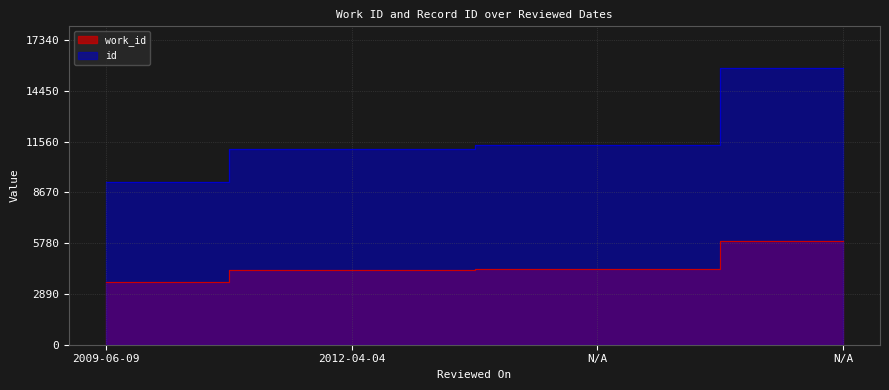

Reading left to right, what are all the values shown in this chart?

work_id: 3580	4272	4339	5933
id: 9265	11163	11361	15764